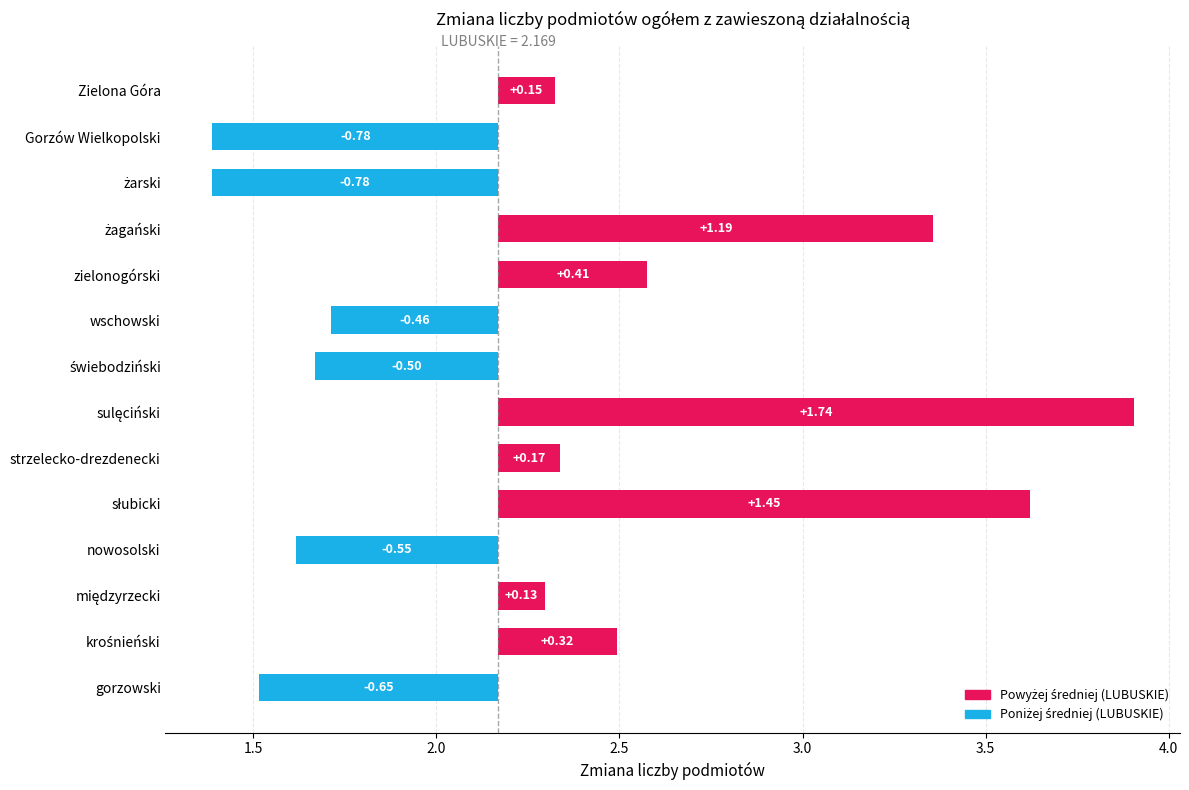

Are the bars grouped side by side (vs. stacked)?

No